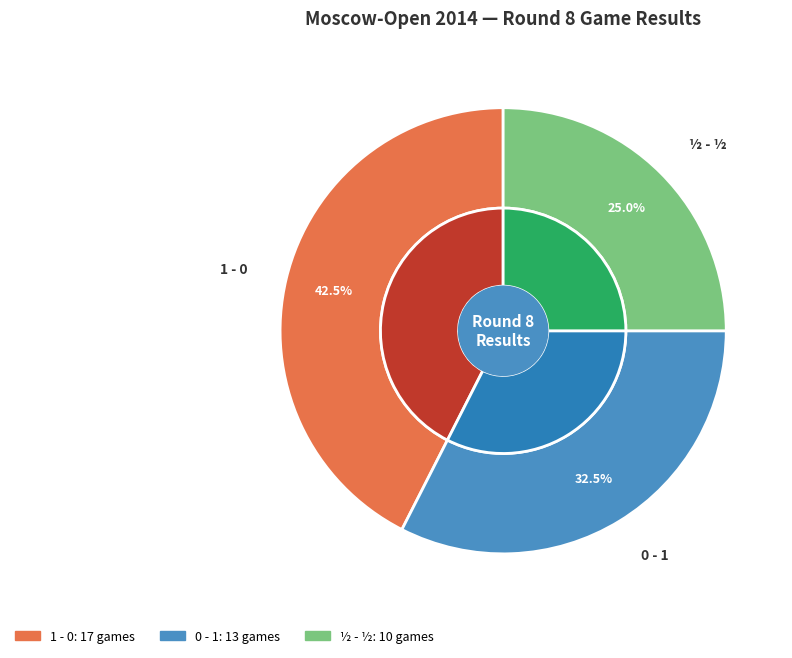

Which has a higher value, ½ - ½ or 1 - 0?

1 - 0